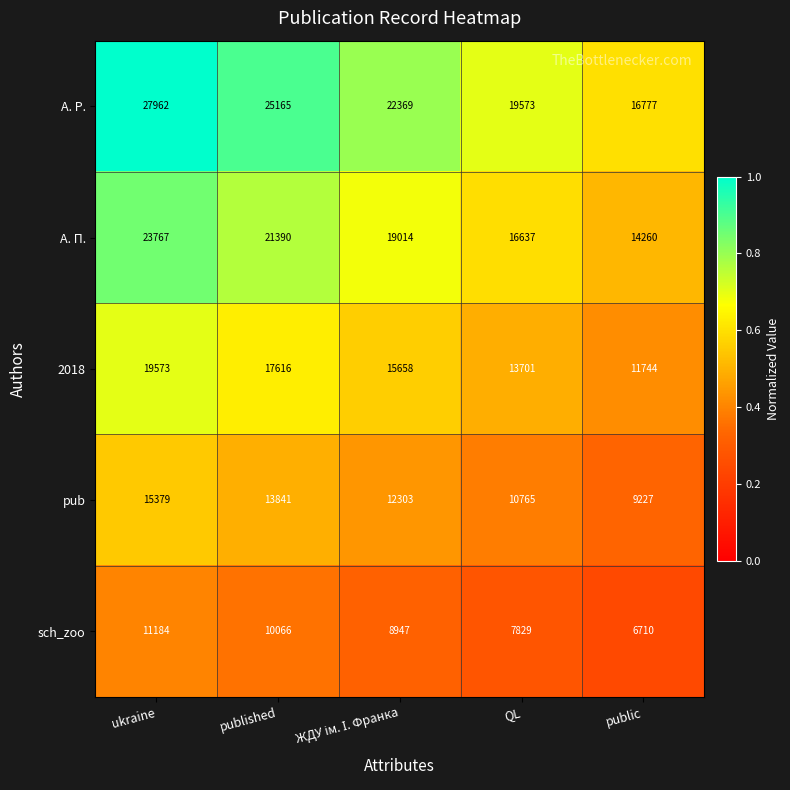

What is the sum of all А. Р. values?

111846